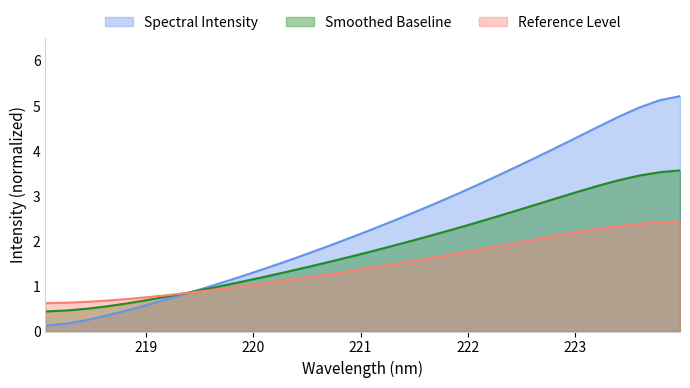

What is the label of the 7th point from the left?

219.2067